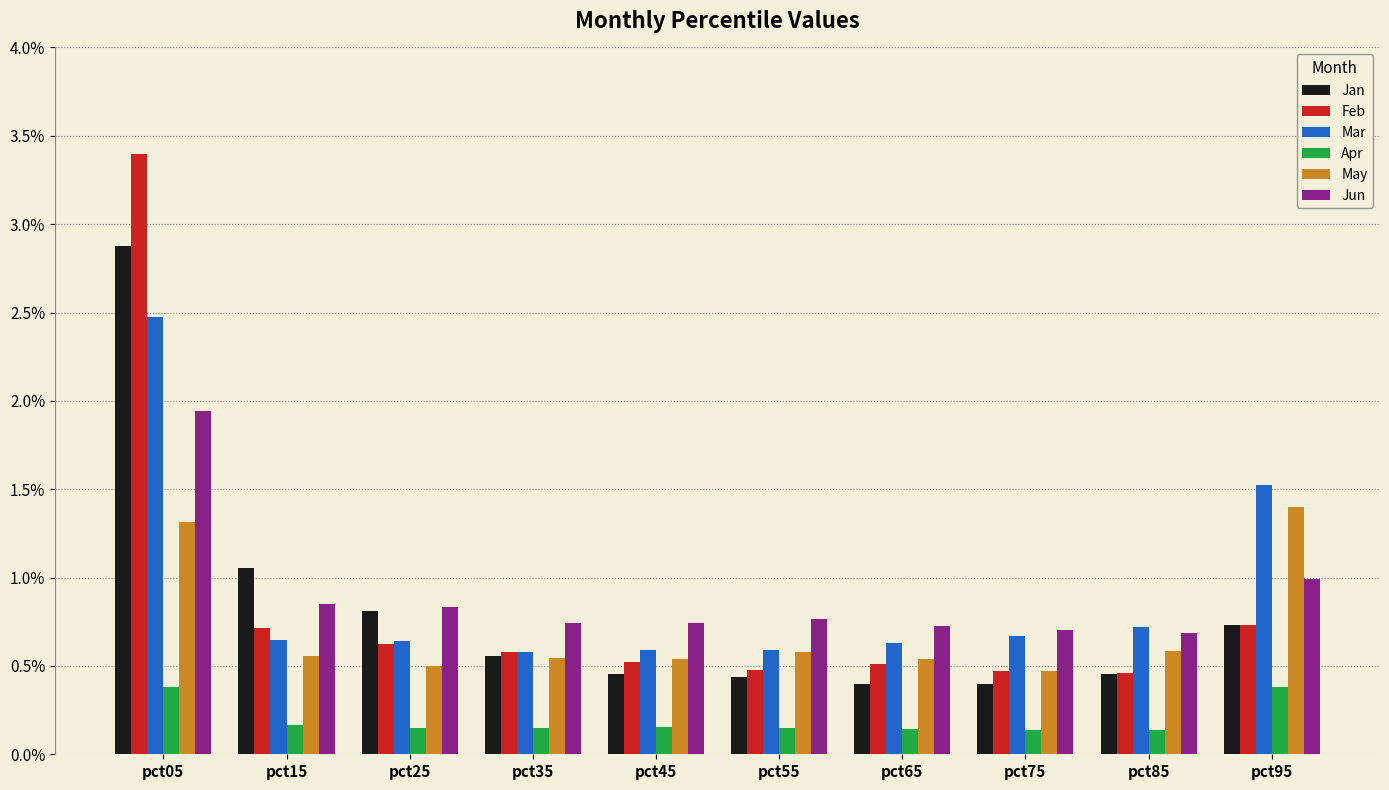

Which category has the highest value in the Jan series?

pct05